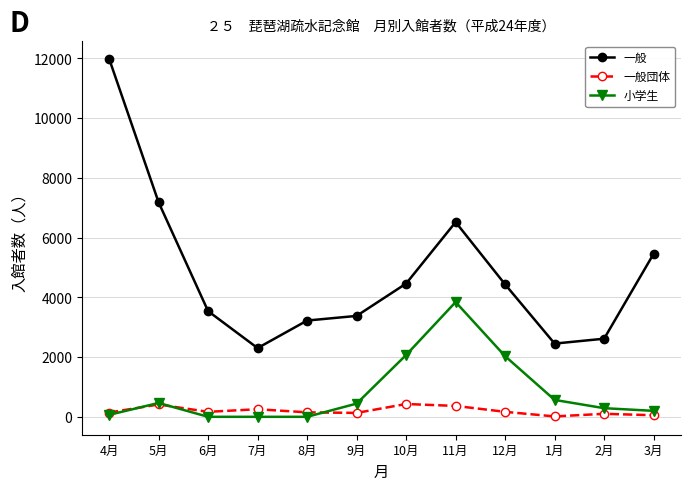

What is the difference between the highest and lowest values at 6月?

3538